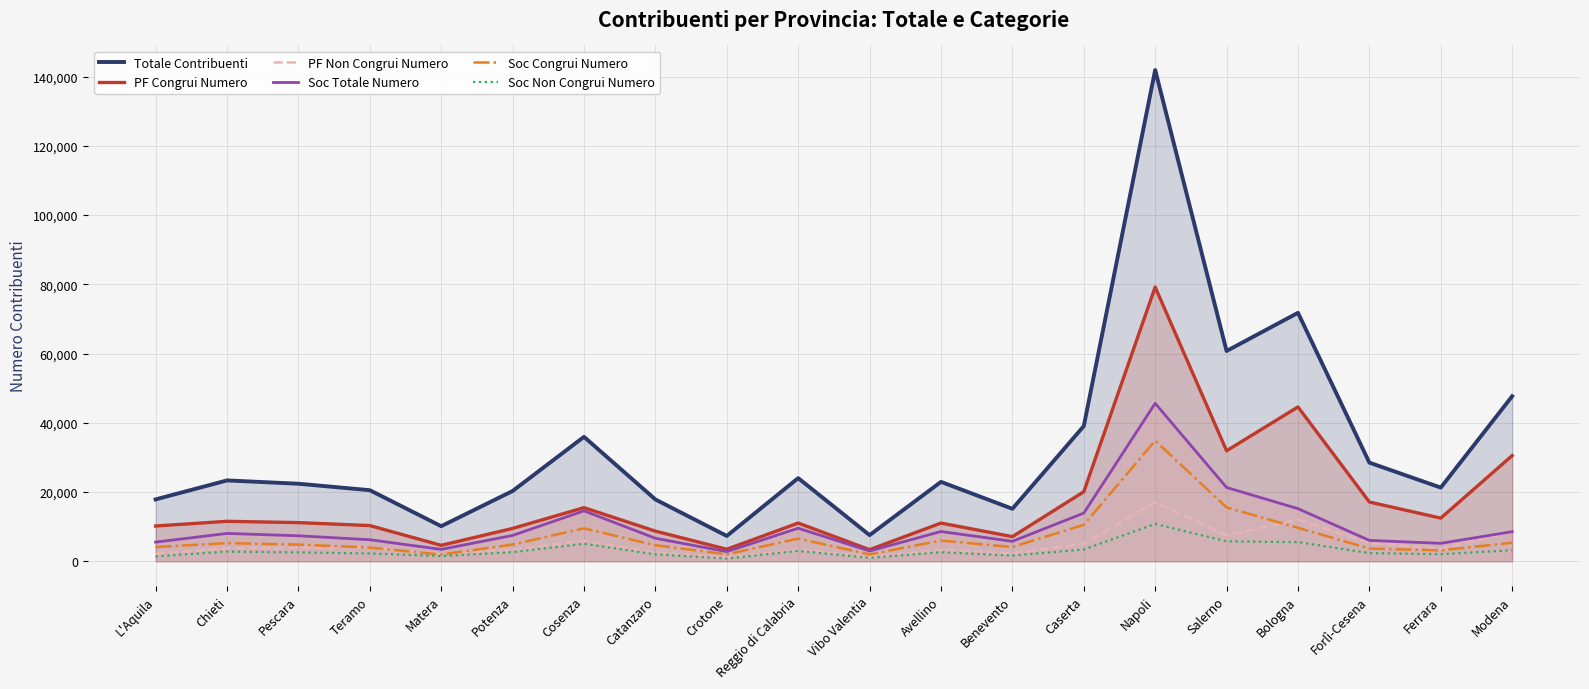

How many intersections are there between Soc Congrui Numero and PF Non Congrui Numero?

3